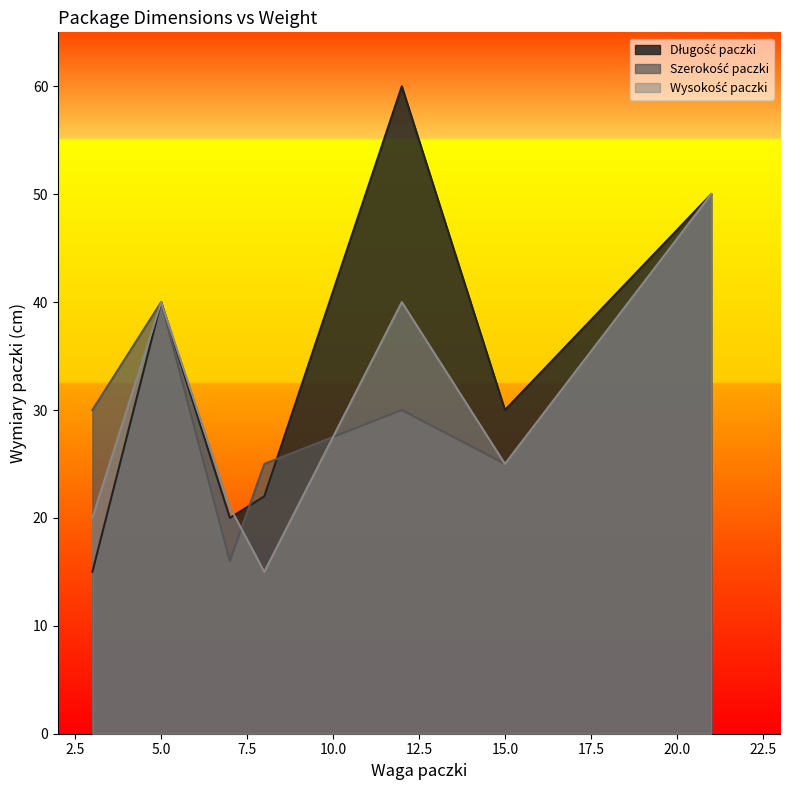

How many data points in Wysokość paczki are above 25?

3